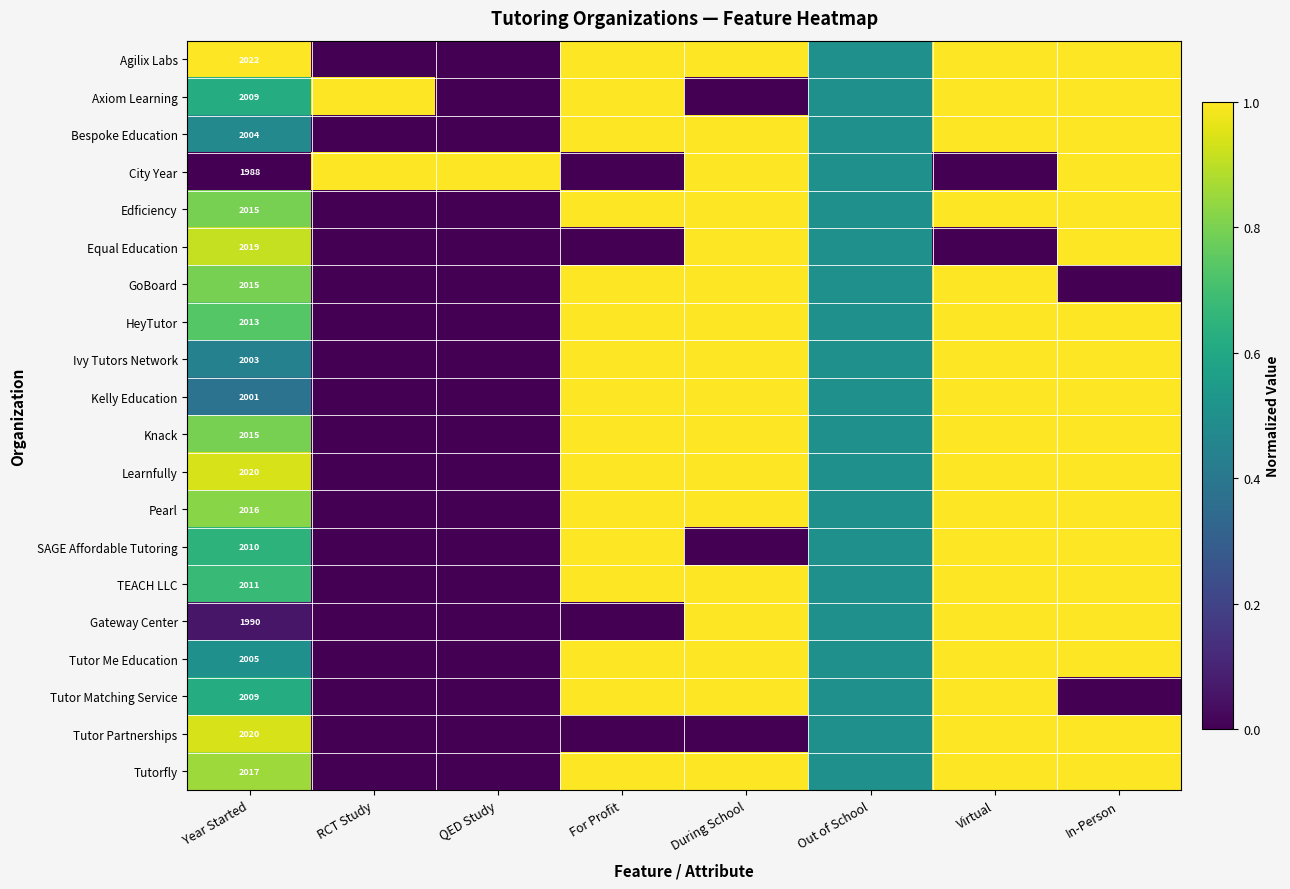

What is the difference between the highest and lowest values at Year Started?

34.0